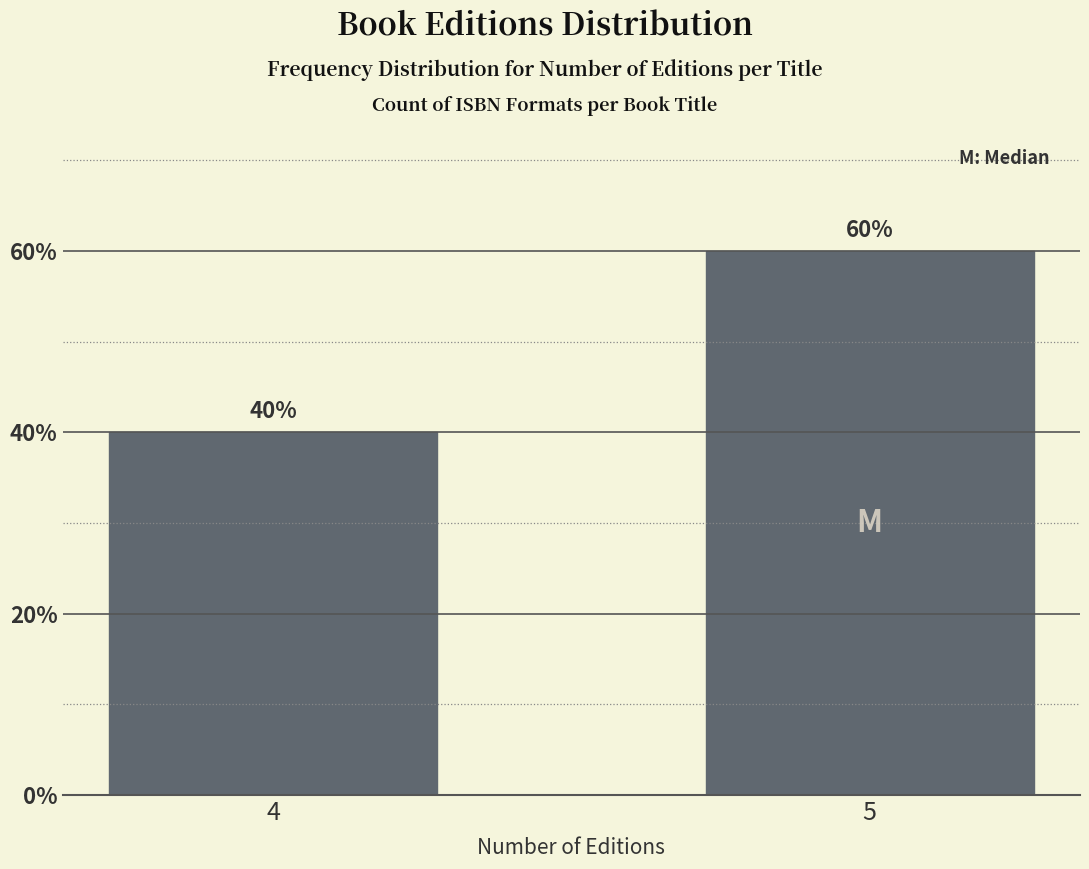

Reading left to right, what are all the values shown in this chart?

4=40	5=60